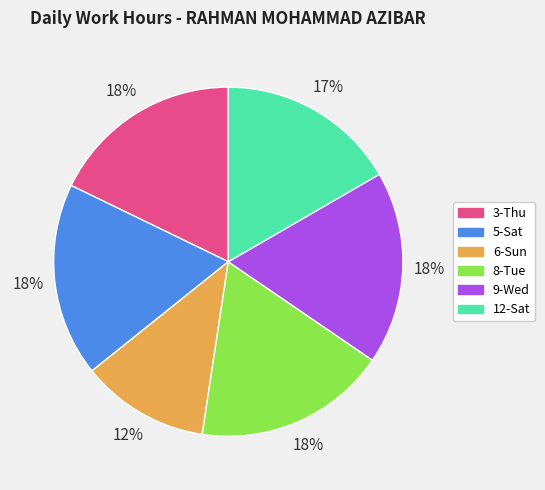

Which category has the smallest portion of the pie?

6-Sun